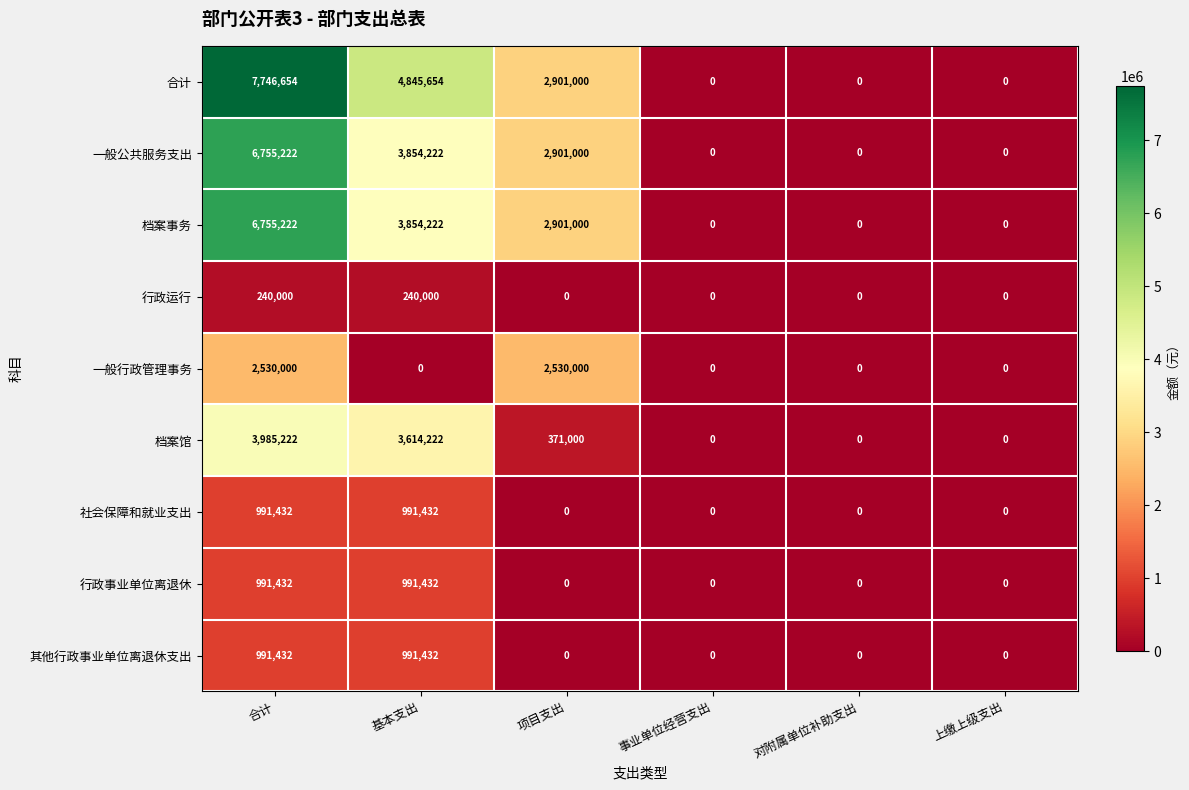

How many 其他行政事业单位离退休支出 values are between 0 and 991432?

6